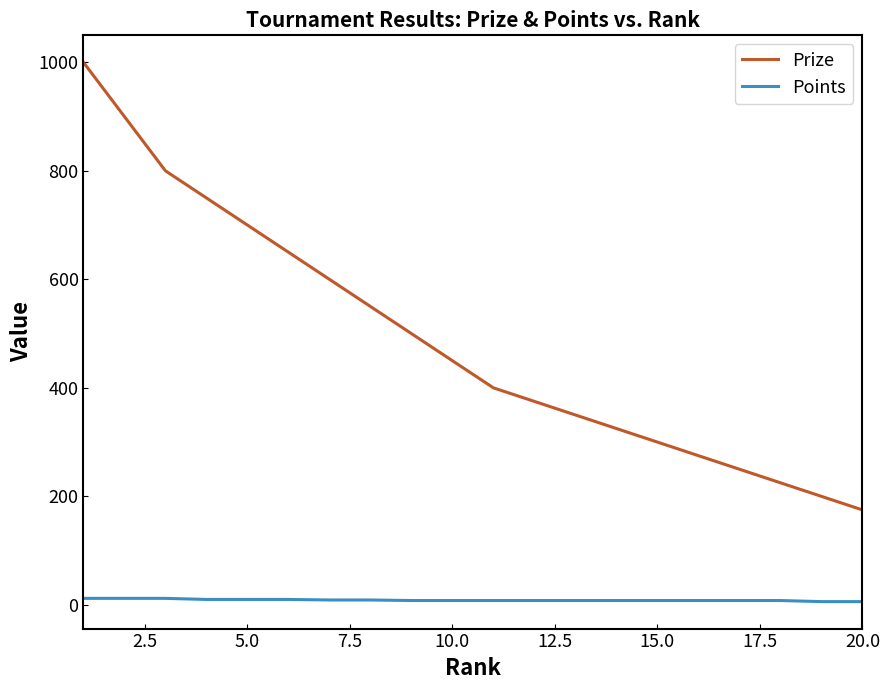

What is the greatest value displayed?

1000